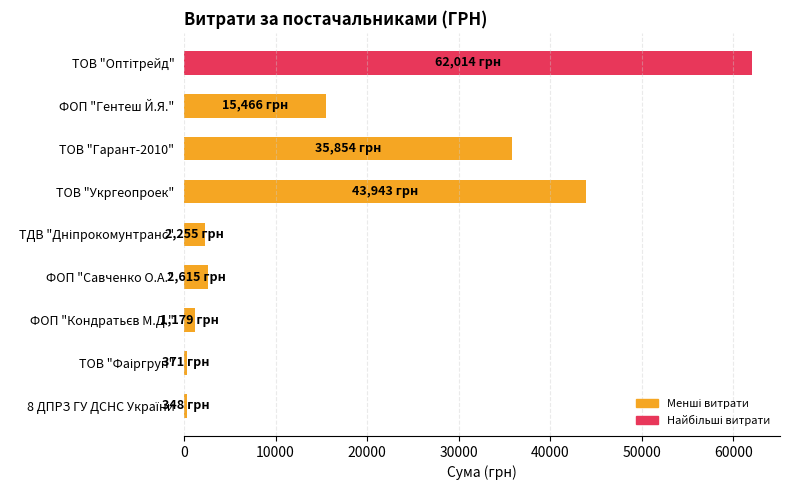

What is the label of the 7th bar from the bottom?

ТОВ "Гарант-2010"